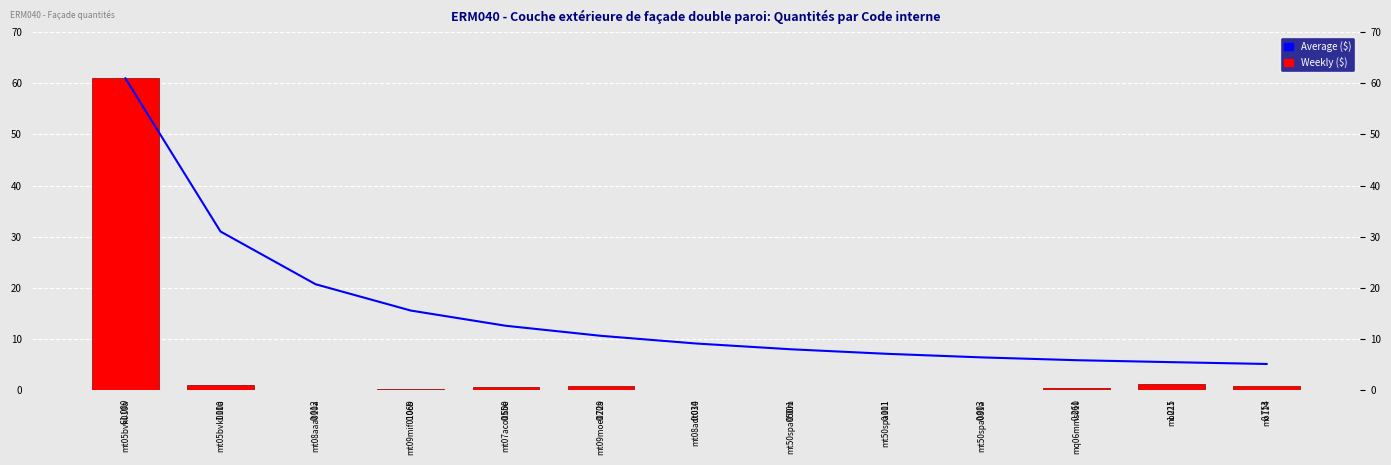

What is the value of the Average ($) bar at the 7th from the left?

9.1